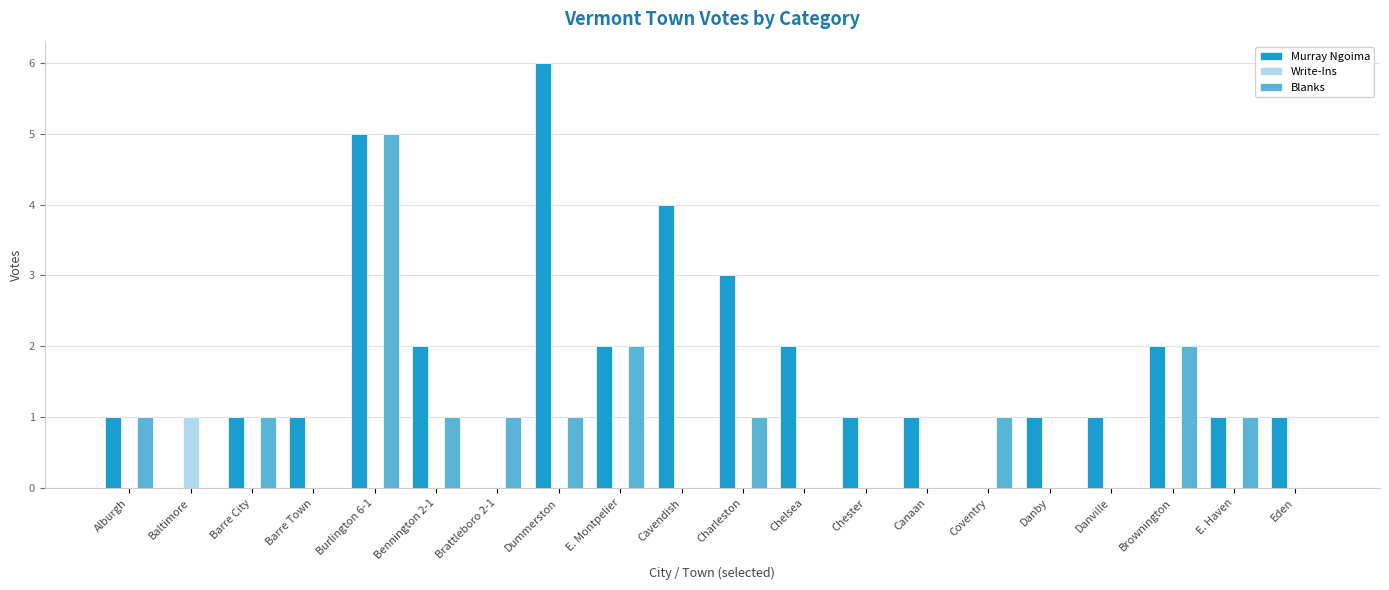

Which series has the largest total across all categories?

Murray Ngoima